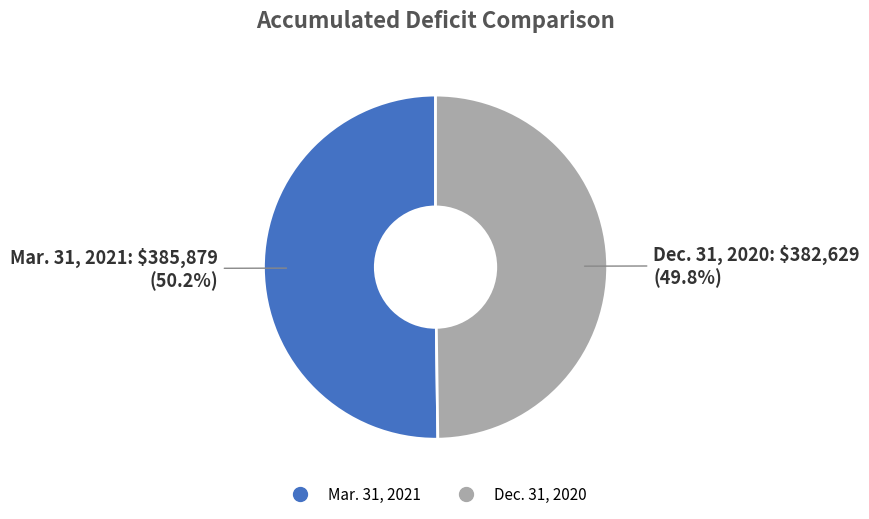

True or false: Mar. 31, 2021 accounts for 56% of the total.

False